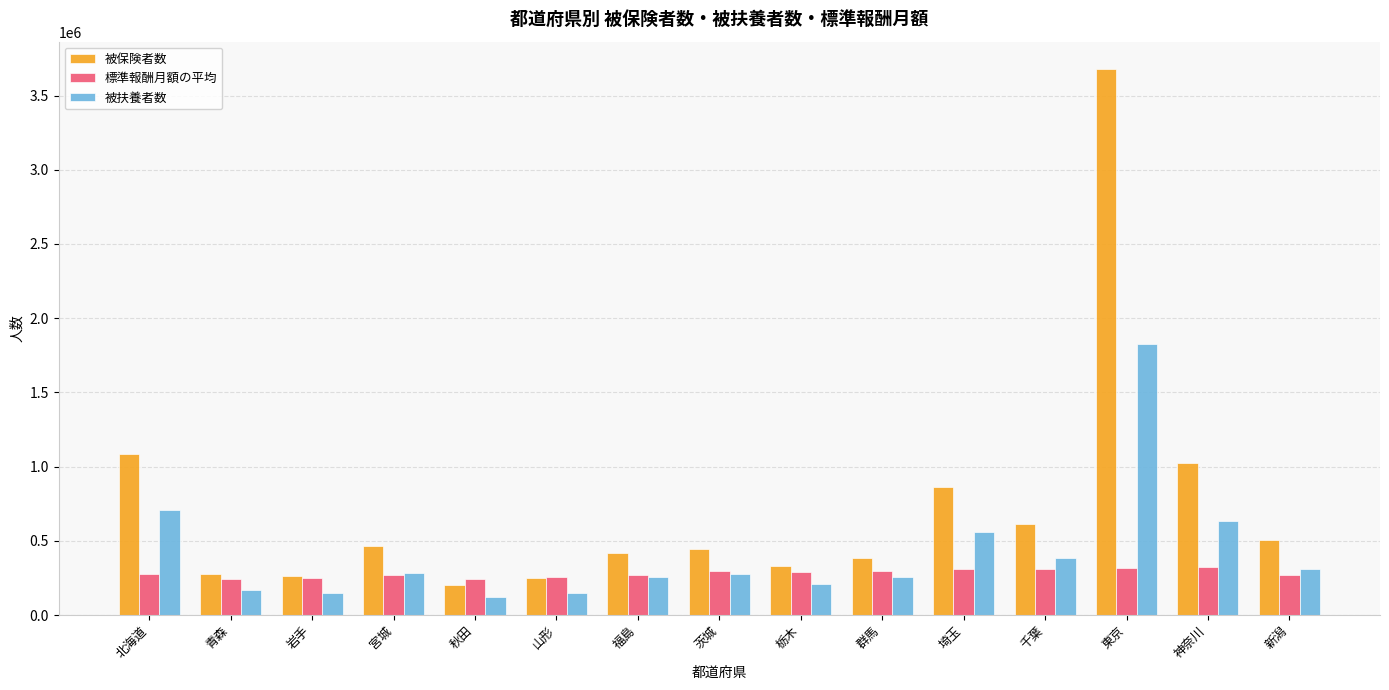

What is the value of the 標準報酬月額の平均 bar at the 13th from the left?

316109